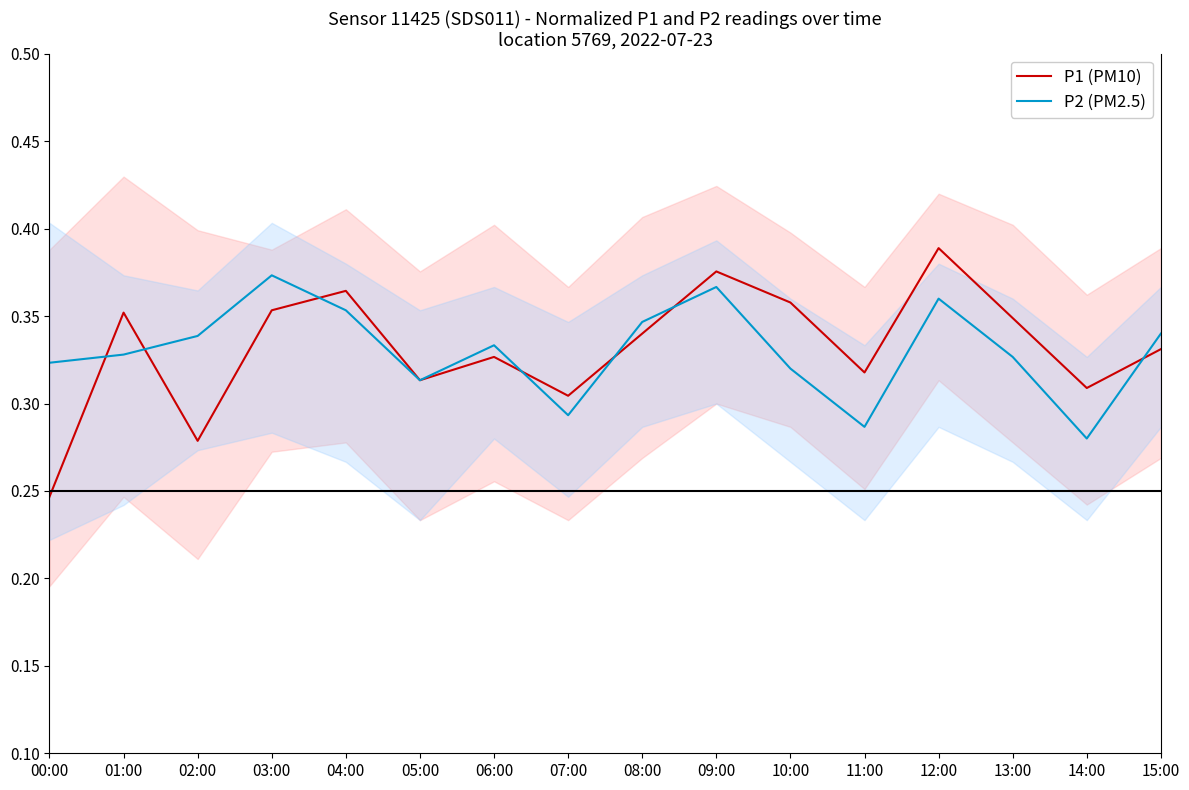

Which category has the highest value in the P1 (PM10) series?

12:00